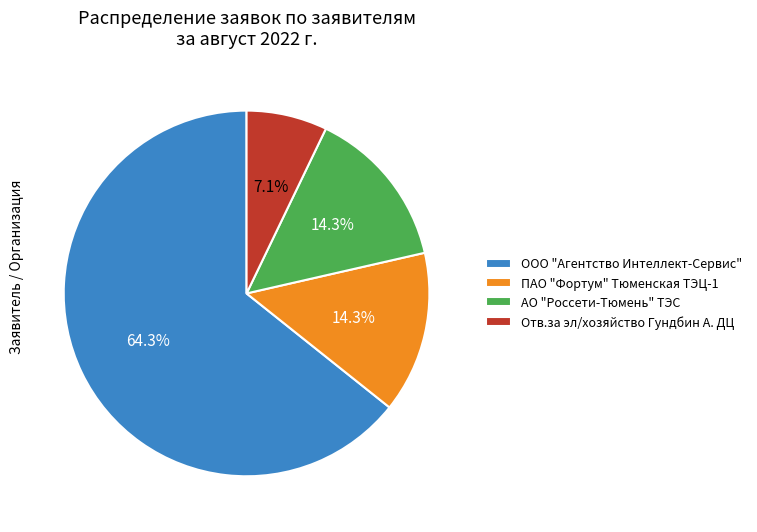

Between ПАО "Фортум" Тюменская ТЭЦ-1 and ООО "Агентство Интеллект-Сервис", which is larger?

ООО "Агентство Интеллект-Сервис"